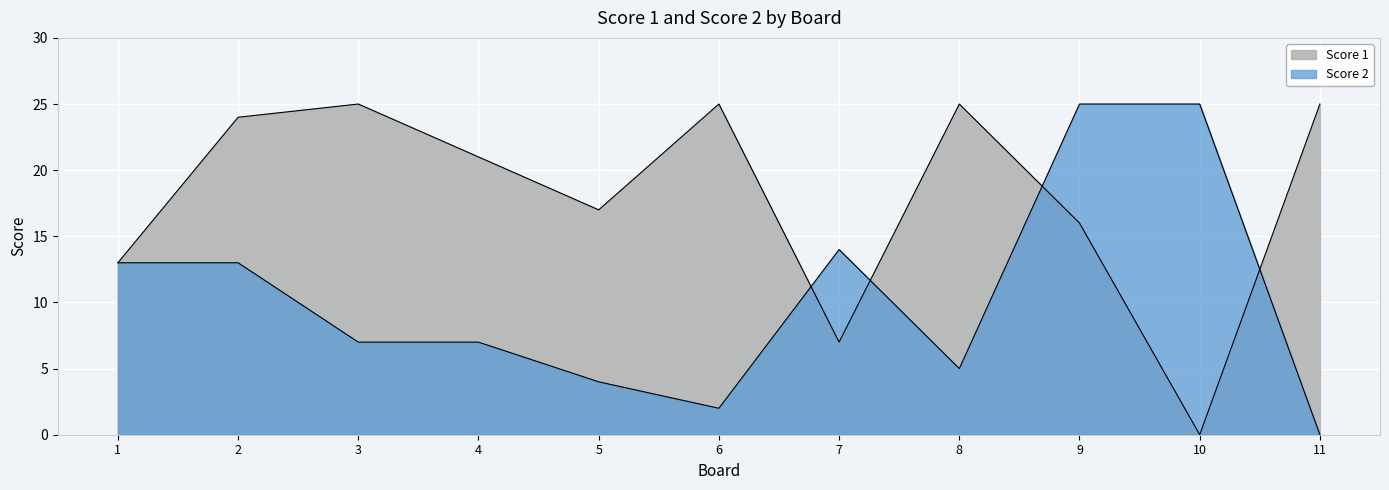

What is the sum of the Score 2 values at 6 and 9?

27